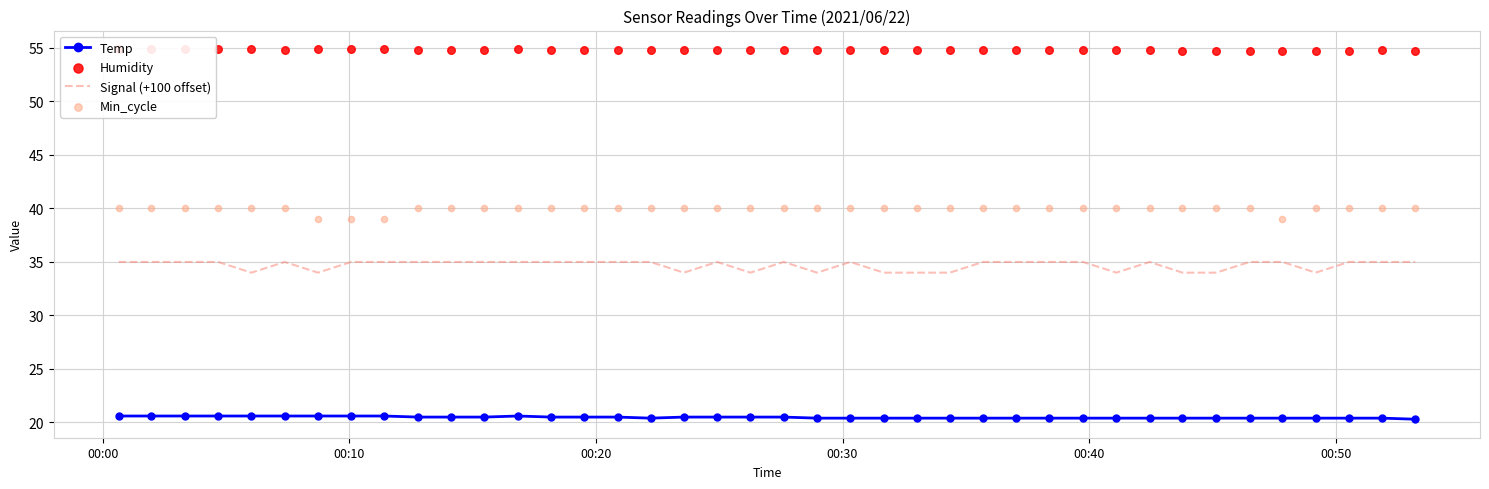

What is the minimum value for Temp?

20.3